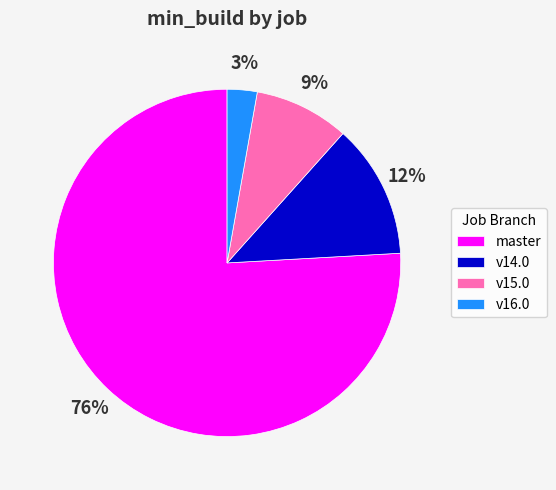

Between master and v14.0, which is larger?

master